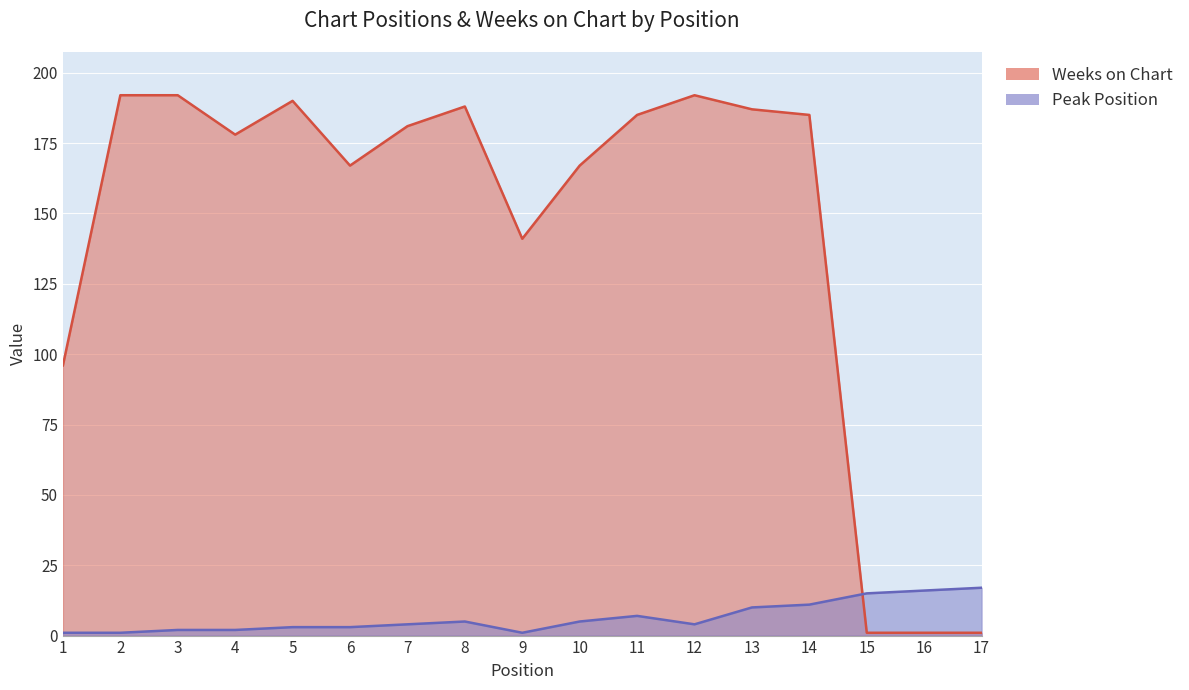

Reading left to right, extract all data points from this chart.

Peak Position: 1=1	2=1	3=2	4=2	5=3	6=3	7=4	8=5	9=1	10=5	11=7	12=4	13=10	14=11	15=15	16=16	17=17
Weeks on Chart: 1=96	2=192	3=192	4=178	5=190	6=167	7=181	8=188	9=141	10=167	11=185	12=192	13=187	14=185	15=1	16=1	17=1